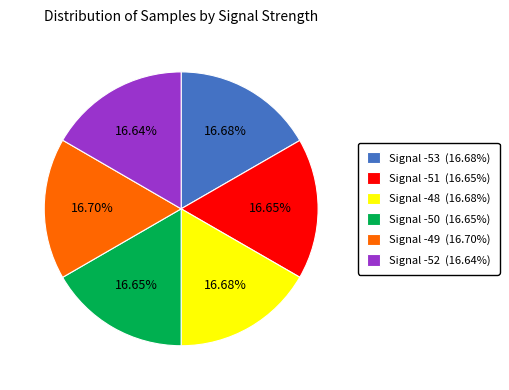

What is the total percentage of Signal -48 and Signal -51?

33.3%